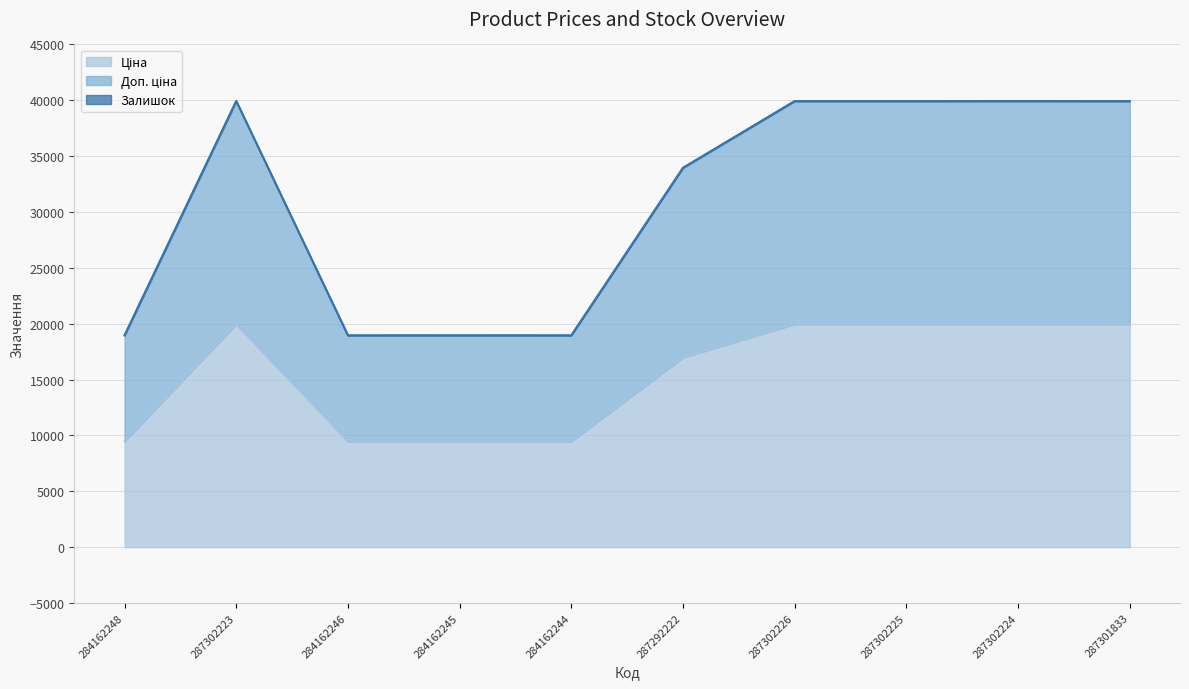

Reading left to right, extract all data points from this chart.

Ціна: 9480.1	19964.2	9480.1	9480.1	9480.1	16976.3	19964.2	19964.2	19964.2	19964.2
Доп. ціна: 18960.1	39928.3	18960.1	18960.1	18960.1	33952.7	39928.3	39928.3	39928.3	39928.3